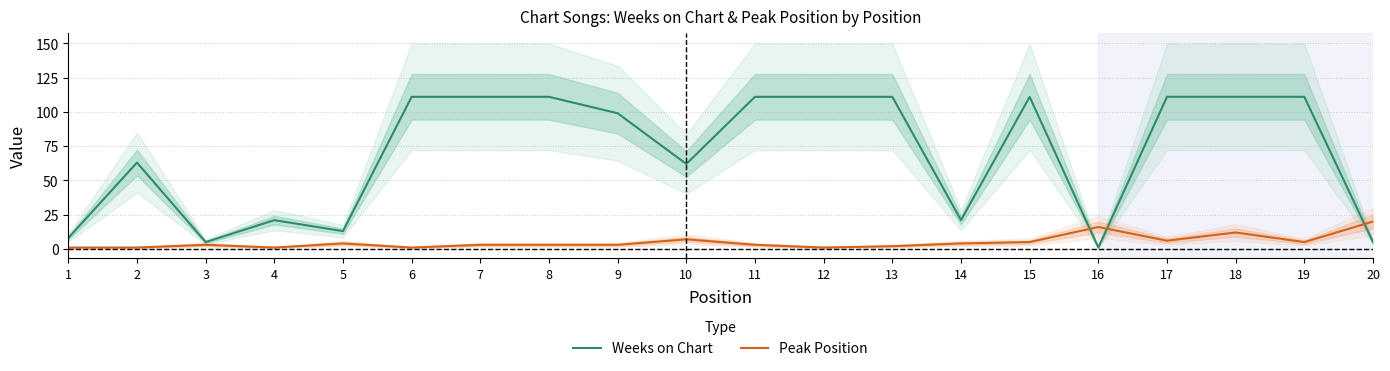

What is the maximum value for Weeks on Chart?

111